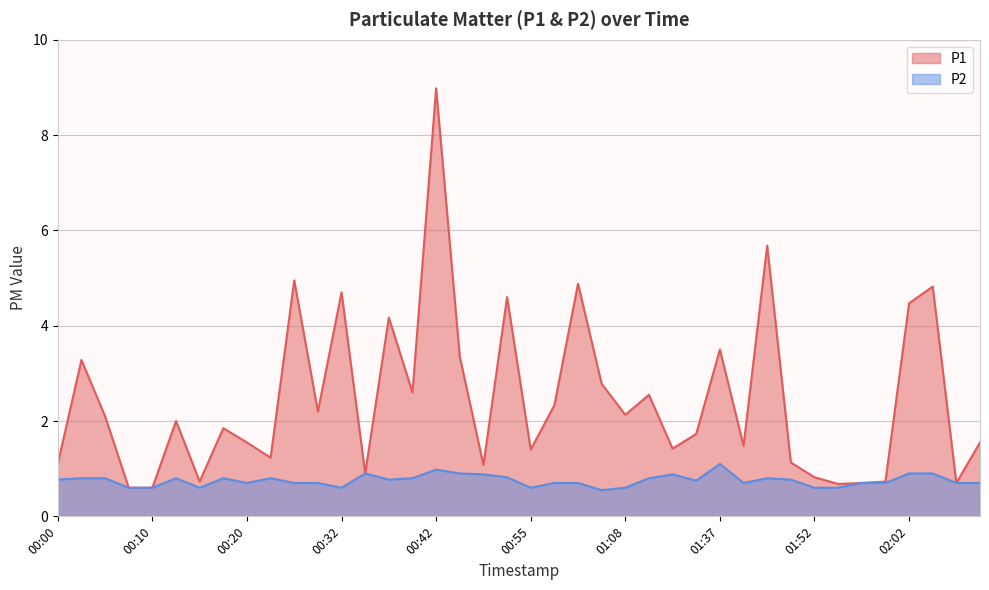

True or false: P2 and P1 cross at least once.

False